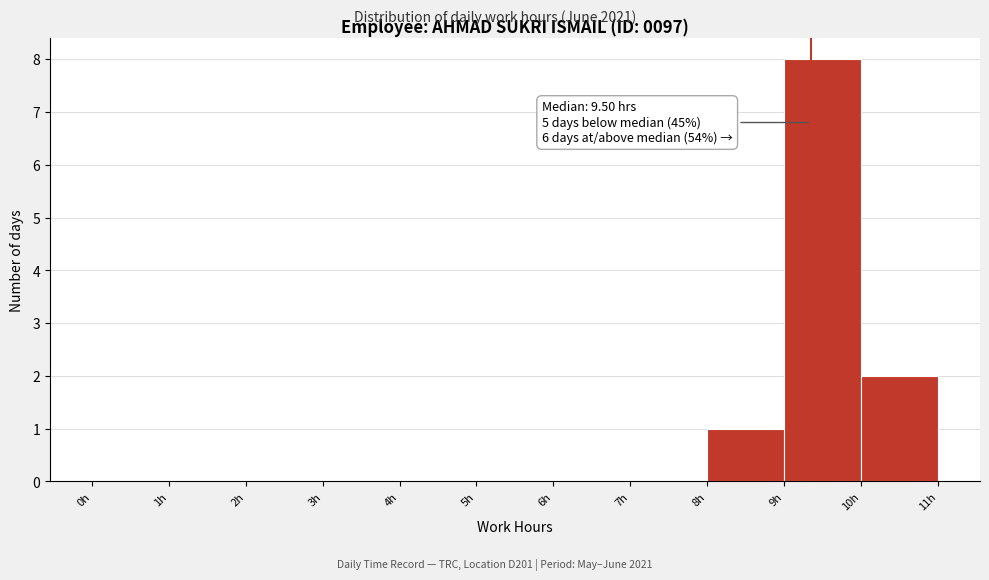

Which range on the x-axis has the tallest bar?

9 to 10